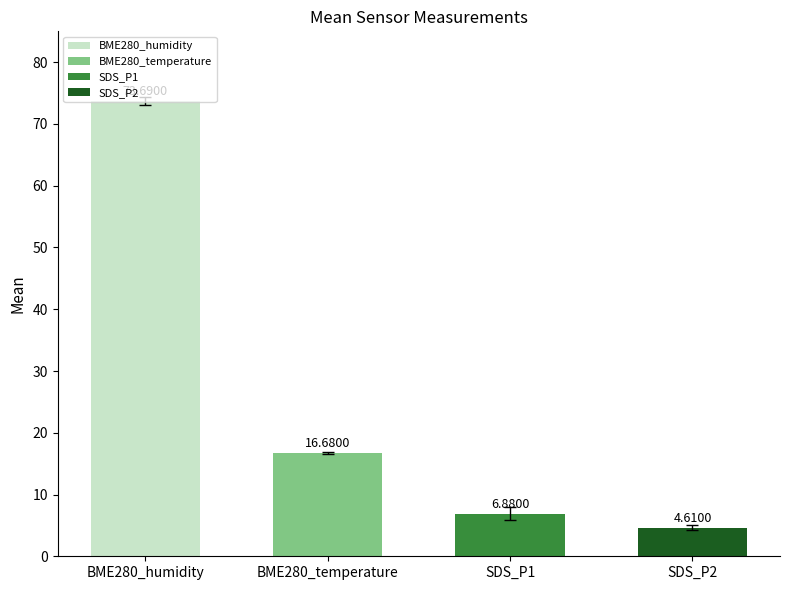

Rank the categories by value from lowest to highest.

SDS_P2, SDS_P1, BME280_temperature, BME280_humidity